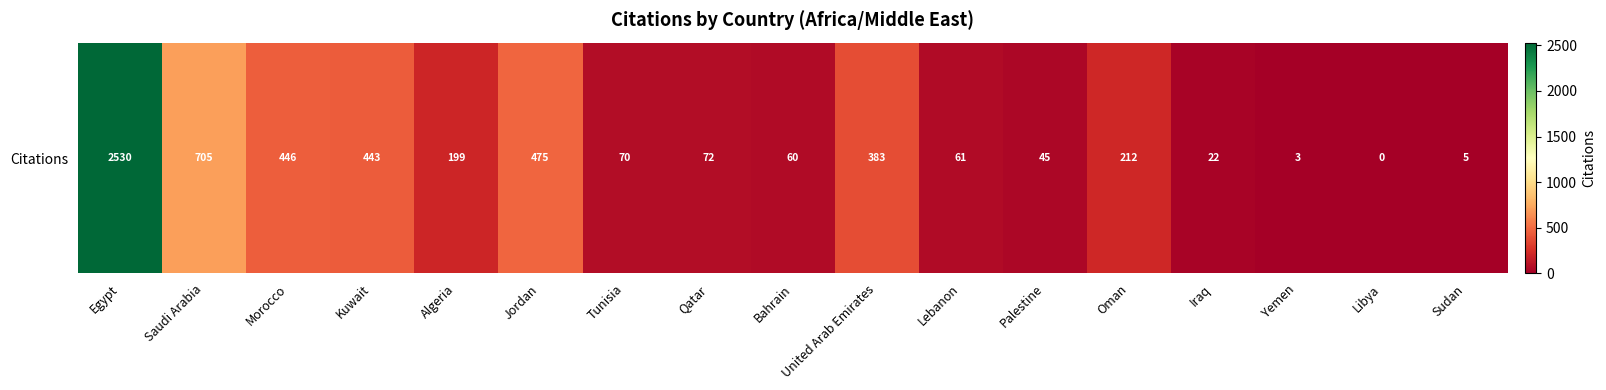

Rank the categories by value from highest to lowest.

Egypt, Saudi Arabia, Jordan, Morocco, Kuwait, United Arab Emirates, Oman, Algeria, Qatar, Tunisia, Lebanon, Bahrain, Palestine, Iraq, Sudan, Yemen, Libya